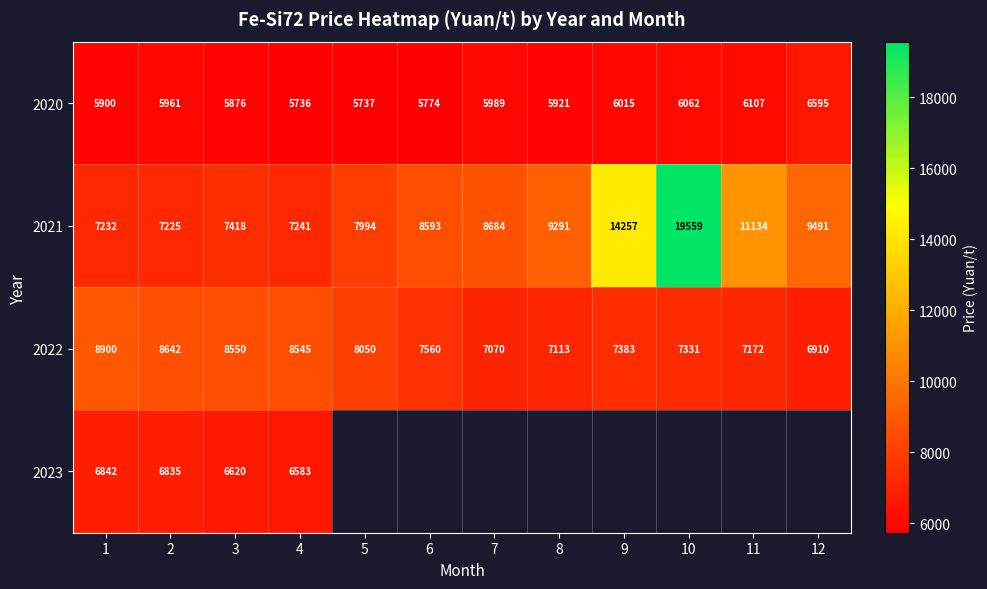

Rank the series at 1 from lowest to highest value.

2020, 2023, 2021, 2022